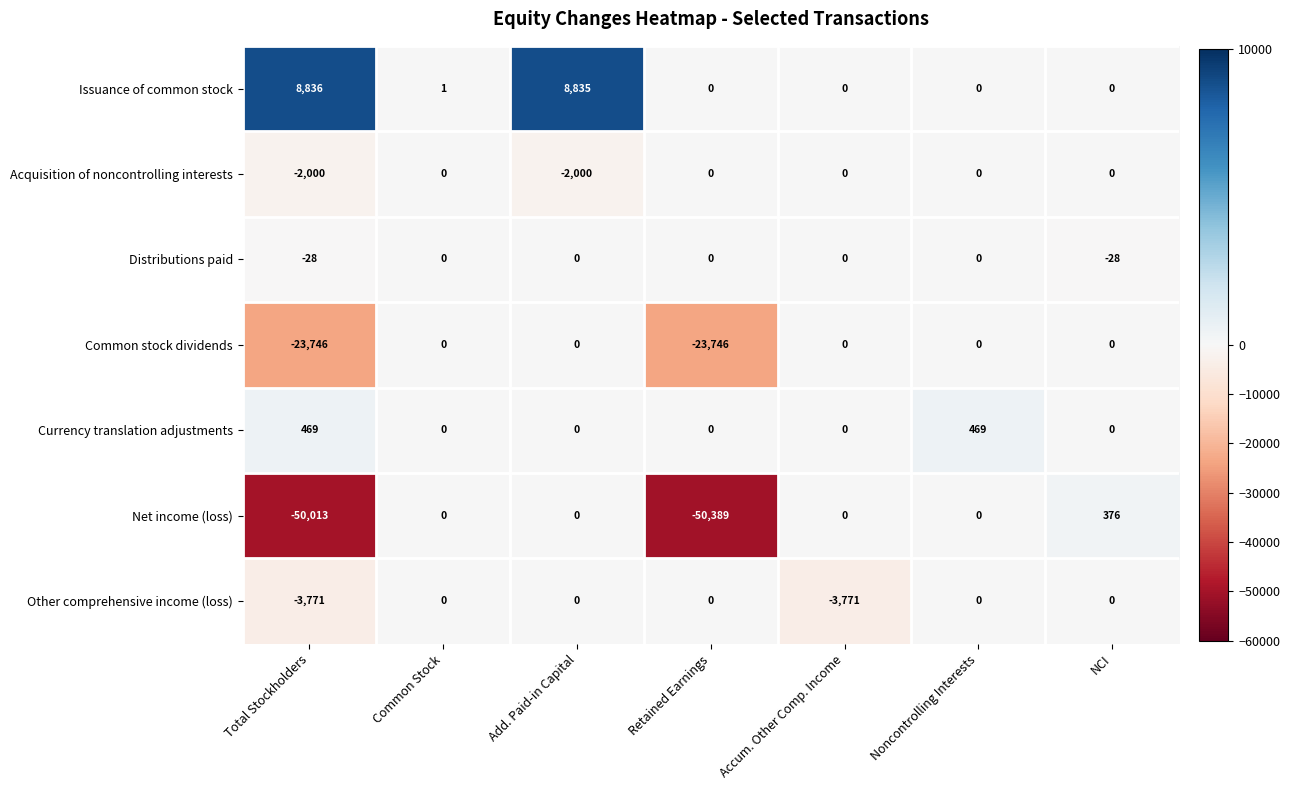

Rank the series at Total Stockholders from highest to lowest value.

Issuance of common stock, Currency translation adjustments, Distributions paid, Acquisition of noncontrolling interests, Other comprehensive income (loss), Common stock dividends, Net income (loss)